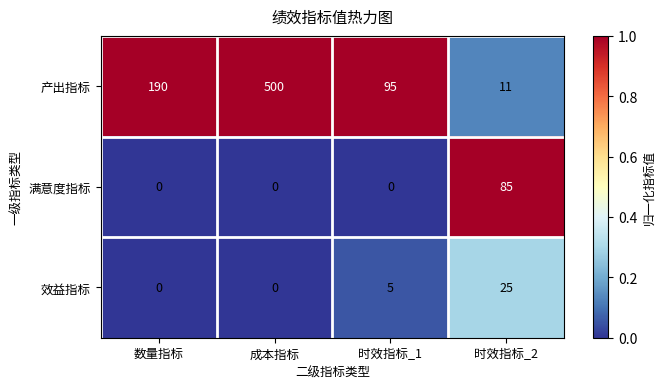

Where is 产出指标 nearest to the value 255?

数量指标